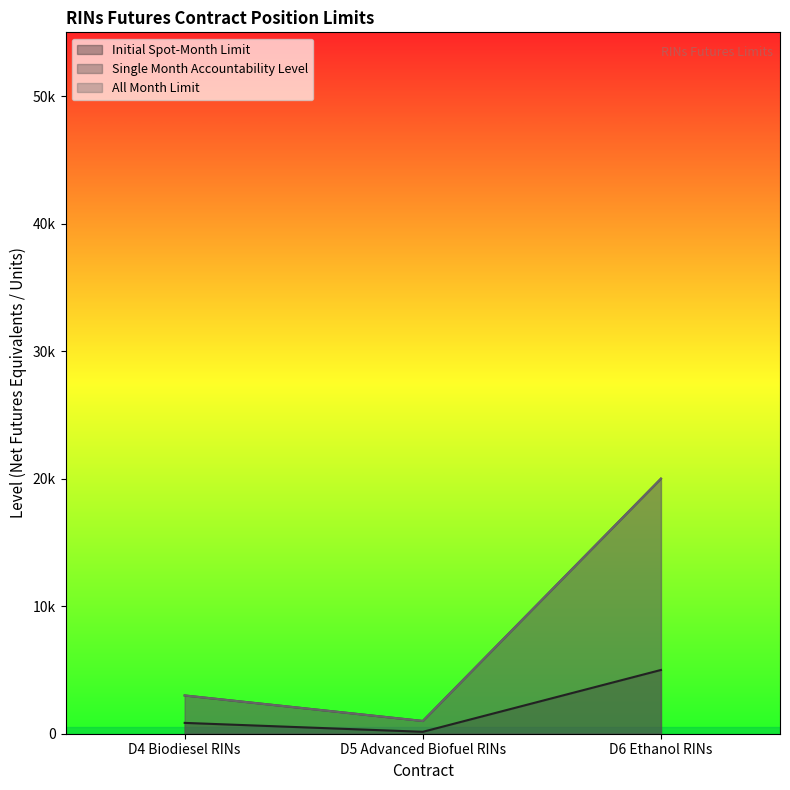

List the series in order of their peak value, highest first.

Single Month Accountability Level, All Month Limit, Initial Spot-Month Limit